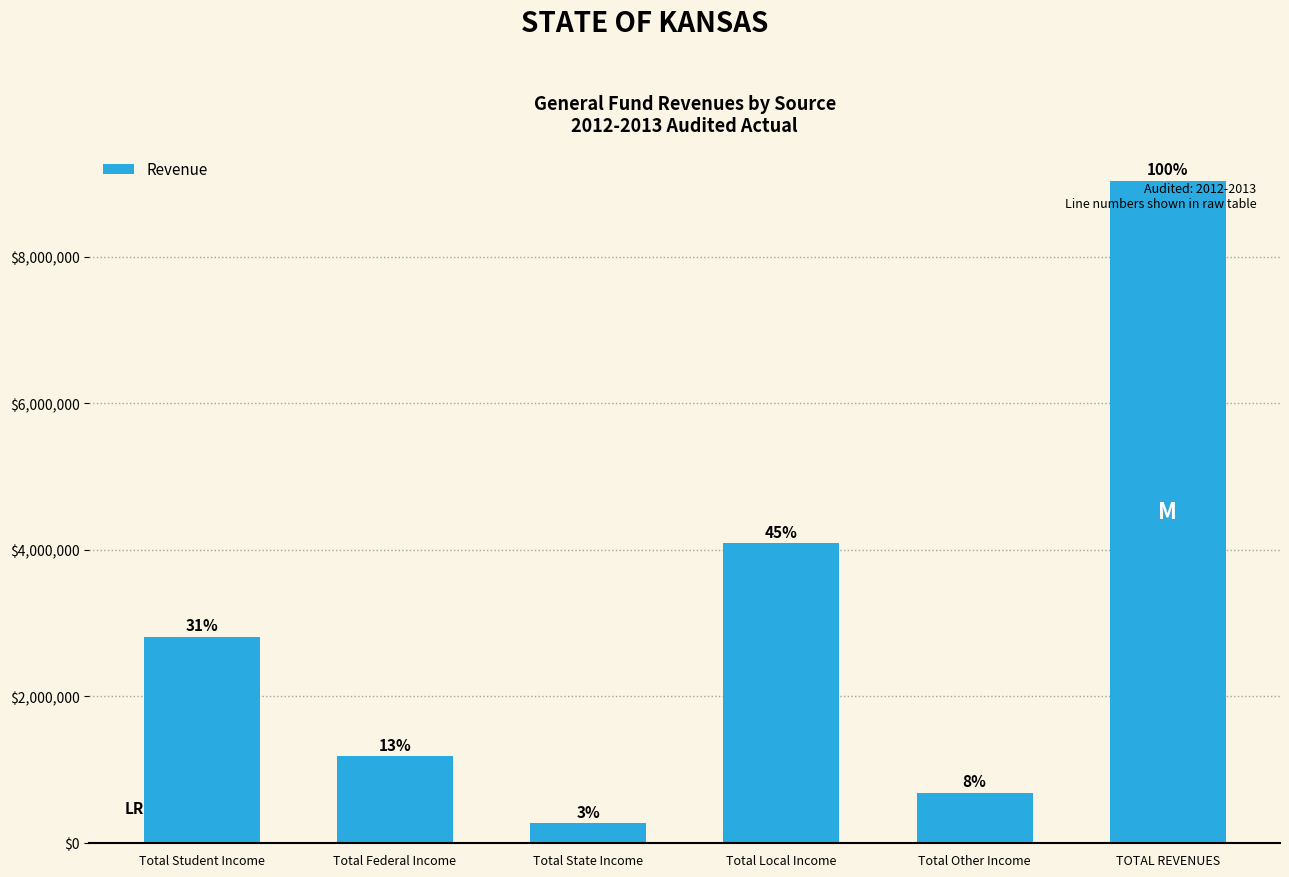

How many bars are there in total?

6